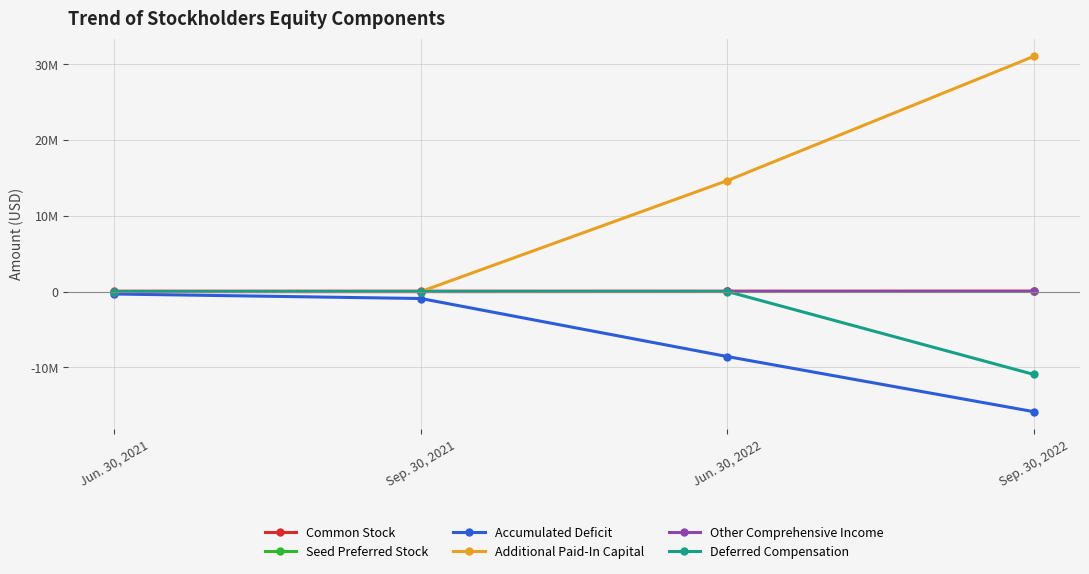

Is this an area chart (filled region under the line)?

No